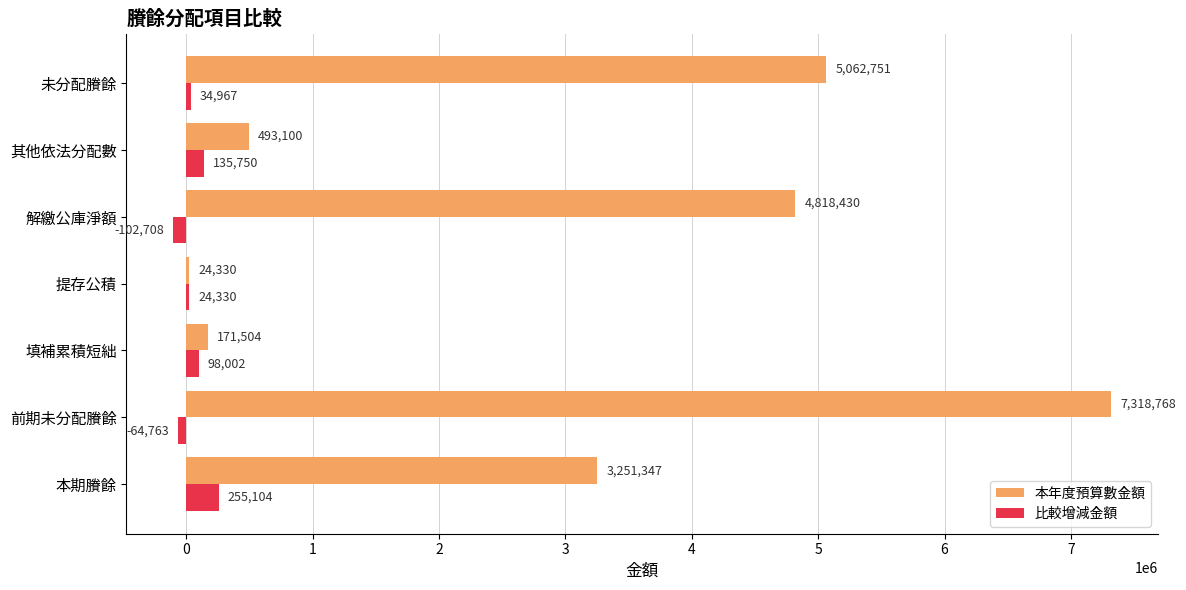

What is the maximum value shown in the chart?

7318768